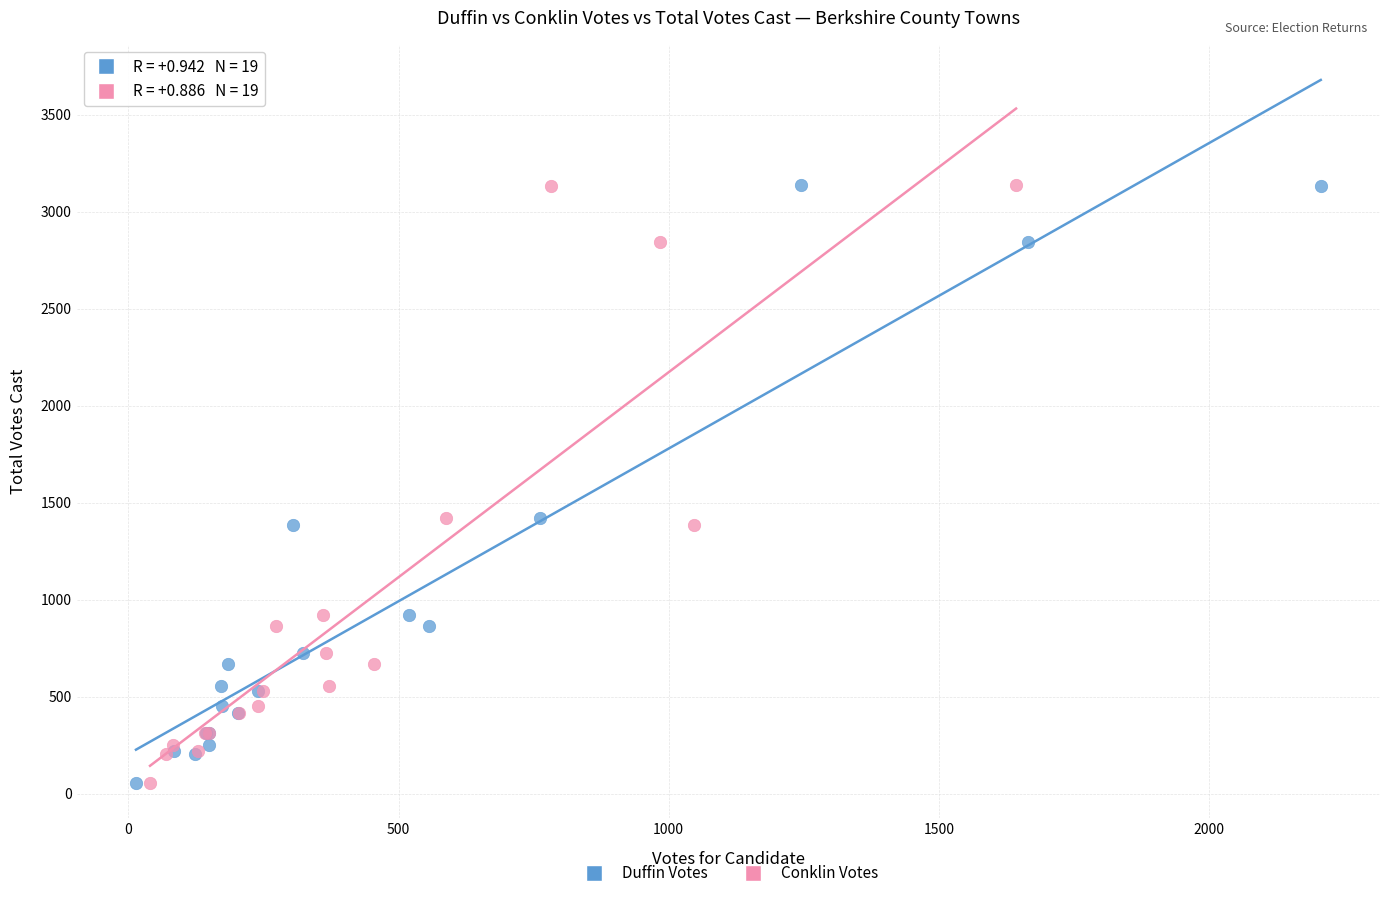

What are all the series names shown in the legend?

Duffin Votes, Conklin Votes